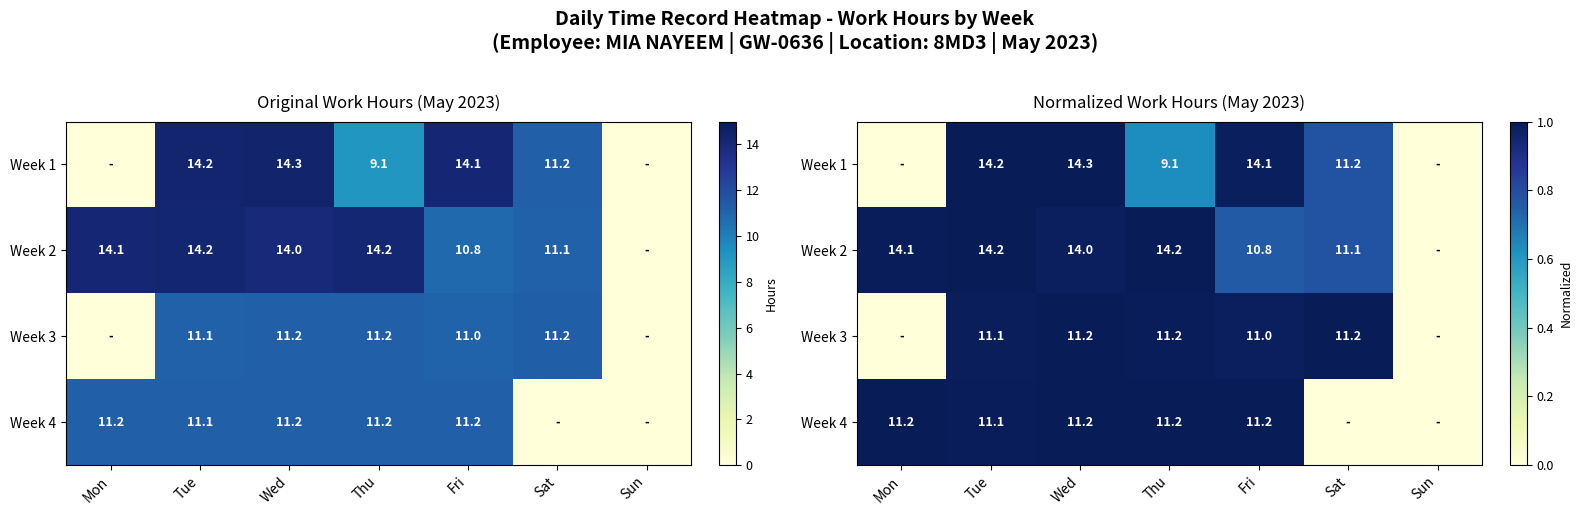

At which category is the sum across all series the highest?

Tue